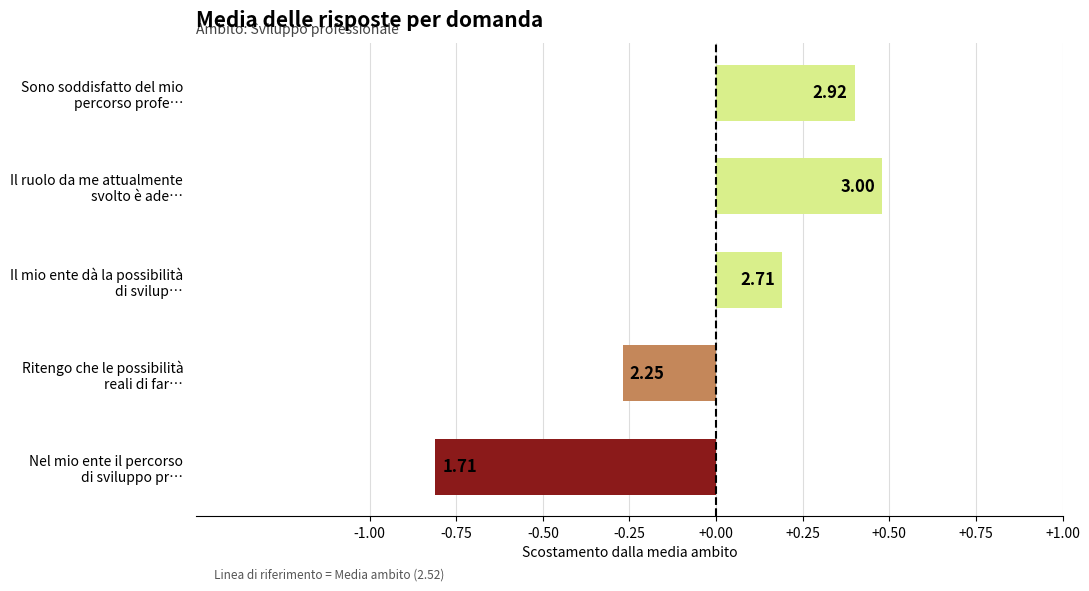

Are the bars horizontal?

Yes